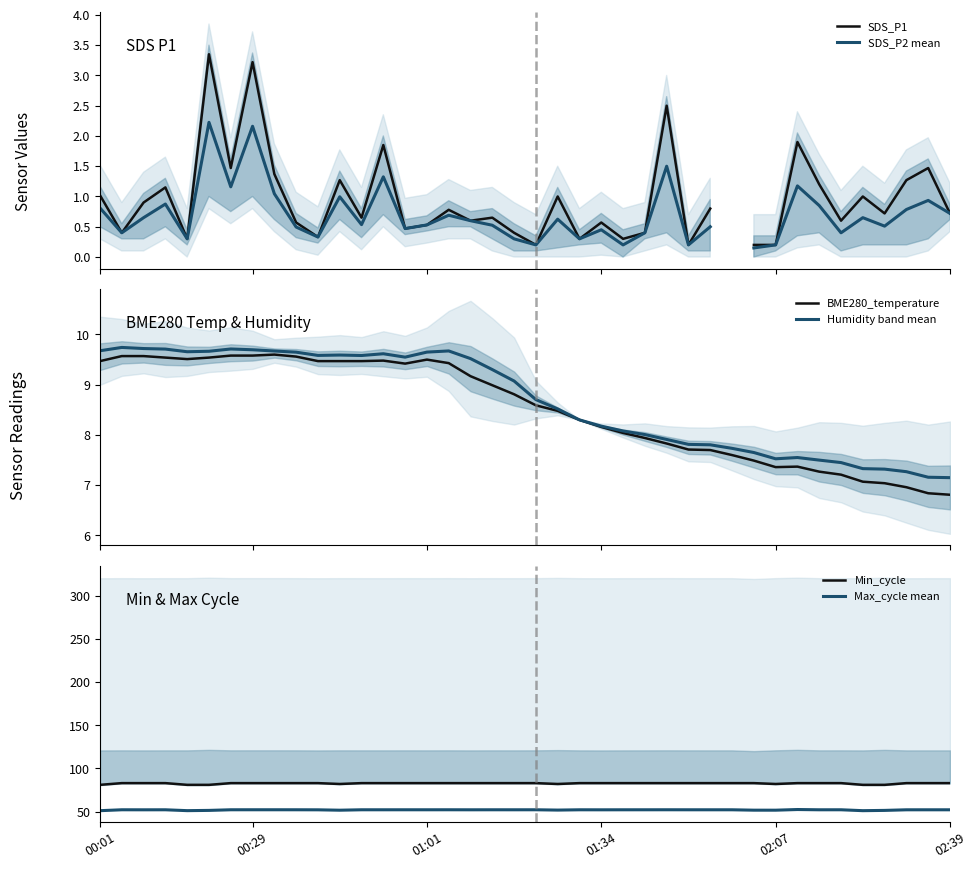

What position from the left is 34?

35